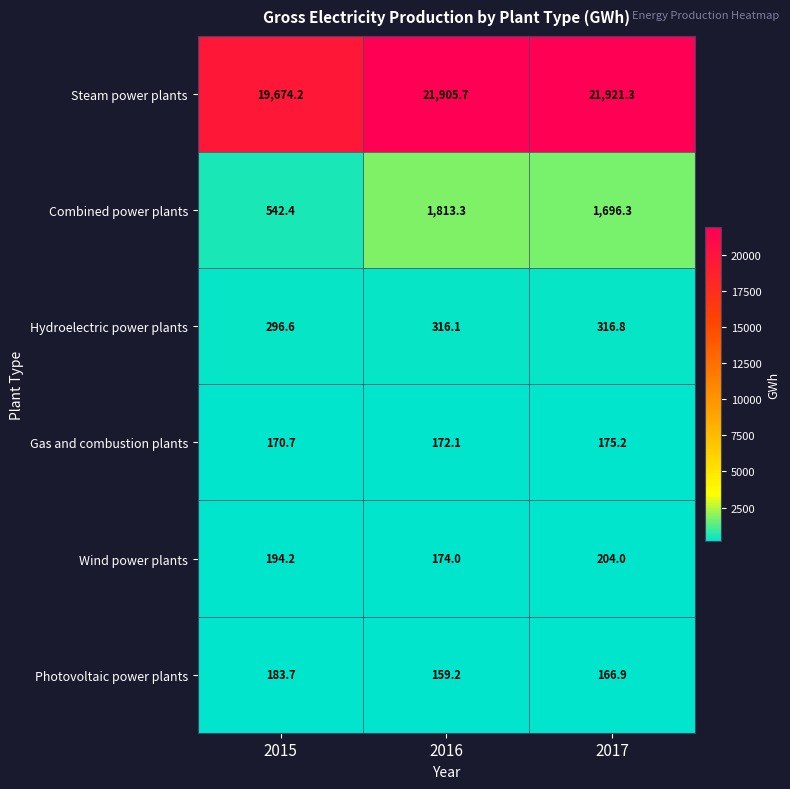

Reading left to right, transcribe all the data shown in this chart.

Steam power plants: 19674.2	21905.7	21921.3
Combined power plants: 542.4	1813.3	1696.3
Hydroelectric power plants: 296.6	316.1	316.8
Gas and combustion plants: 170.7	172.1	175.2
Wind power plants: 194.2	174.0	204.0
Photovoltaic power plants: 183.7	159.2	166.9